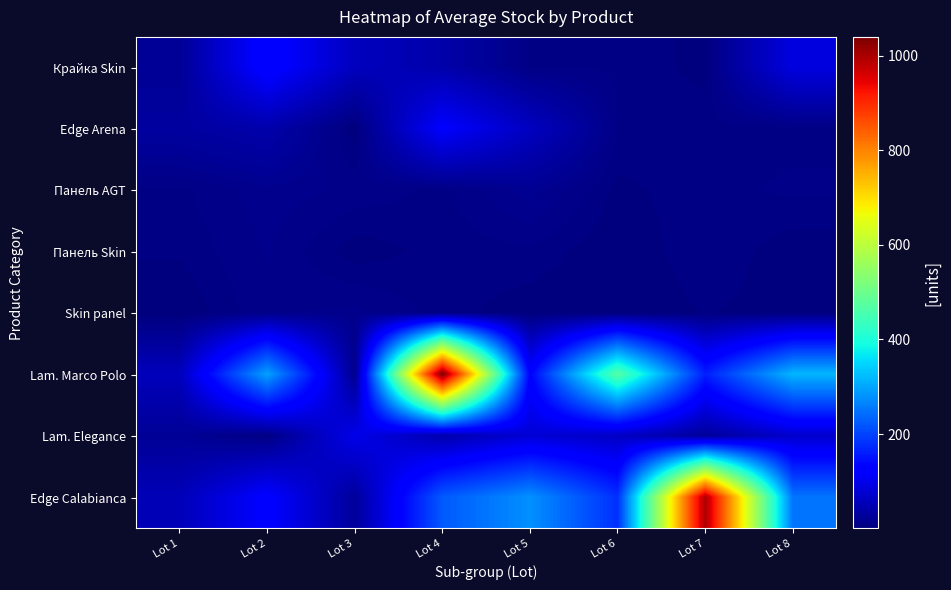

Reading right to left, what are all the values shown in this chart?

Крайка Skin: Lot 8=89.2	Lot 7=2.7	Lot 6=7.5	Lot 5=7.5	Lot 4=40.5	Lot 3=58.4	Lot 2=133.5	Lot 1=20.8
Edge Arena: Lot 8=6.9	Lot 7=6.8	Lot 6=8.1	Lot 5=60.6	Lot 4=118.9	Lot 3=0.7	Lot 2=41.8	Lot 1=31.2
Панель AGT: Lot 8=9.2	Lot 7=7.0	Lot 6=3.0	Lot 5=19.1	Lot 4=6.9	Lot 3=11.4	Lot 2=15.0	Lot 1=7.3
Панель Skin: Lot 8=1.6	Lot 7=7.8	Lot 6=0.4	Lot 5=7.5	Lot 4=6.0	Lot 3=1.9	Lot 2=12.8	Lot 1=5.1
Skin panel: Lot 8=2.3	Lot 7=4.6	Lot 6=0.4	Lot 5=1.5	Lot 4=6.6	Lot 3=13.5	Lot 2=11.9	Lot 1=0.3
Lam. Marco Polo: Lot 8=318.1	Lot 7=161.8	Lot 6=470.6	Lot 5=129.7	Lot 4=1040.0	Lot 3=15.2	Lot 2=296.2	Lot 1=56.4
Lam. Elegance: Lot 8=72.3	Lot 7=25.8	Lot 6=63.8	Lot 5=79.5	Lot 4=42.3	Lot 3=99.0	Lot 2=5.8	Lot 1=22.4
Edge Calabianca: Lot 8=249.6	Lot 7=998.3	Lot 6=179.1	Lot 5=278.4	Lot 4=222.6	Lot 3=26.2	Lot 2=123.4	Lot 1=52.4